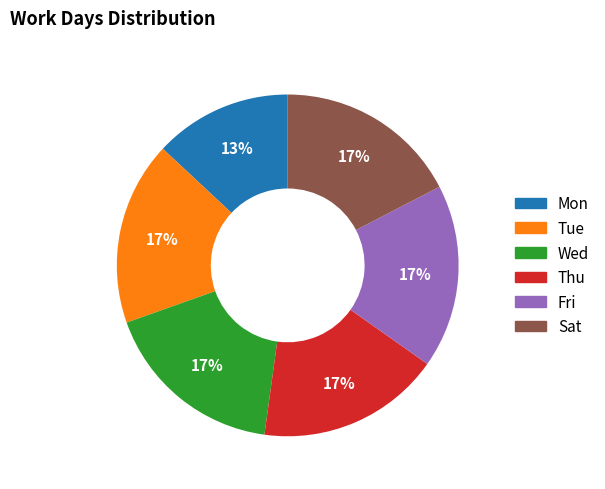

How many slices are in this pie chart?

6